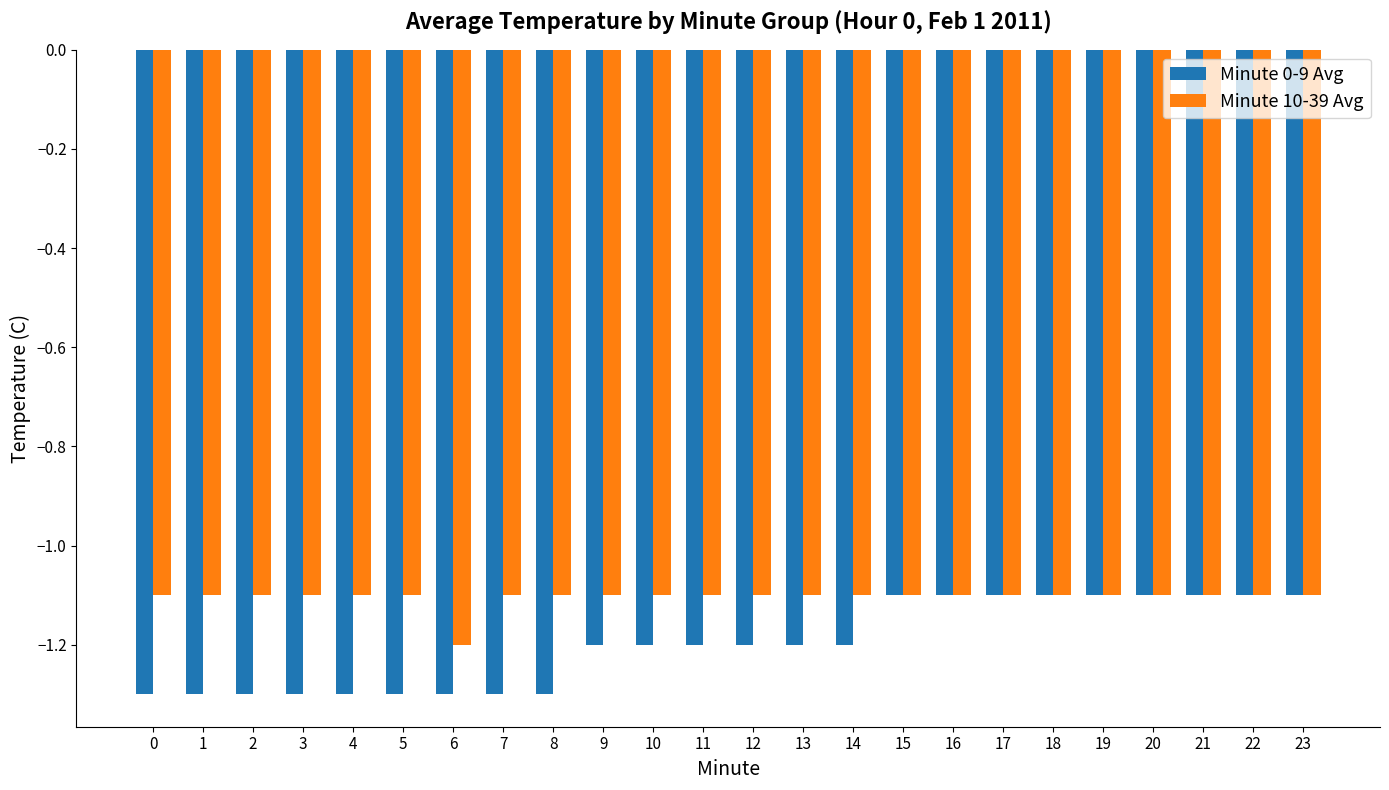

List the series in order of their overall mean, lowest first.

Minute 0-9 Avg, Minute 10-39 Avg